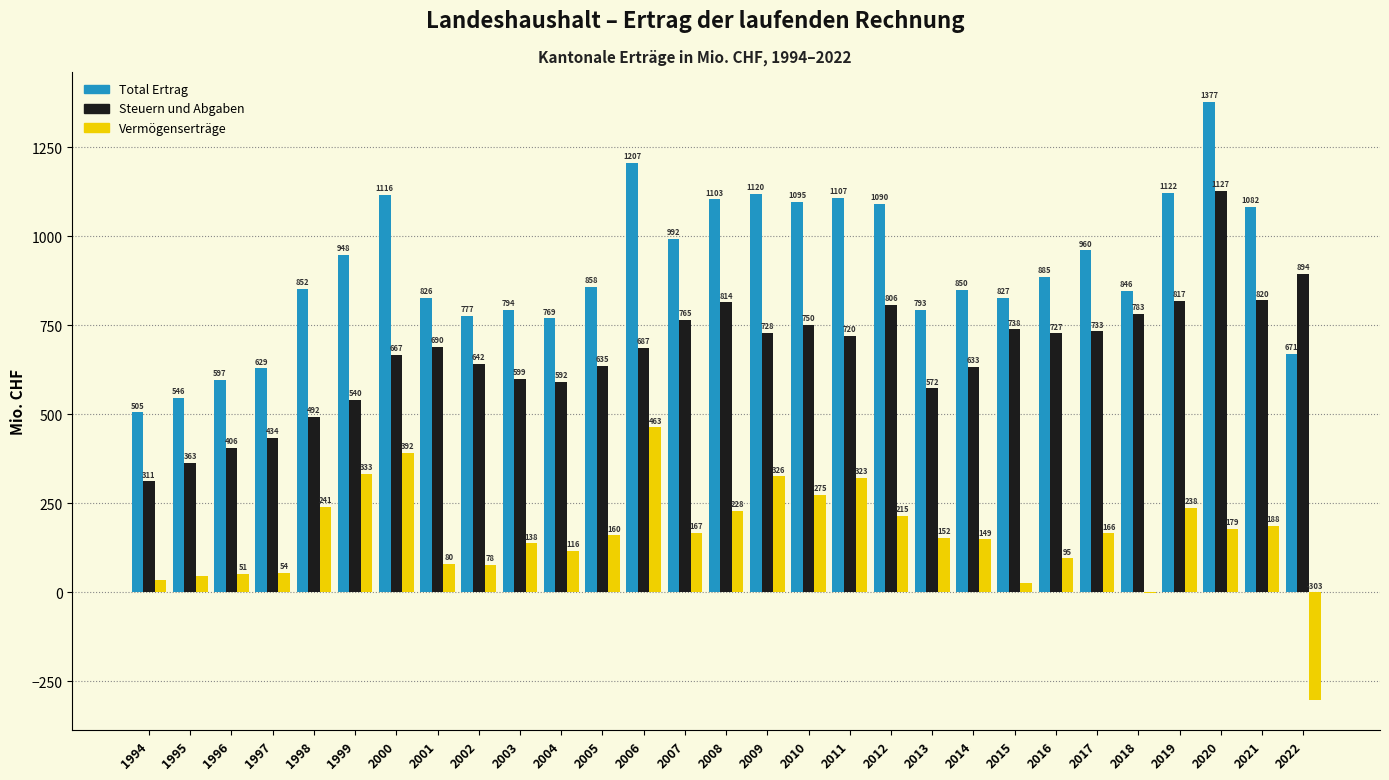

True or false: Steuern und Abgaben has a value of 1099.0 at 2021.

False